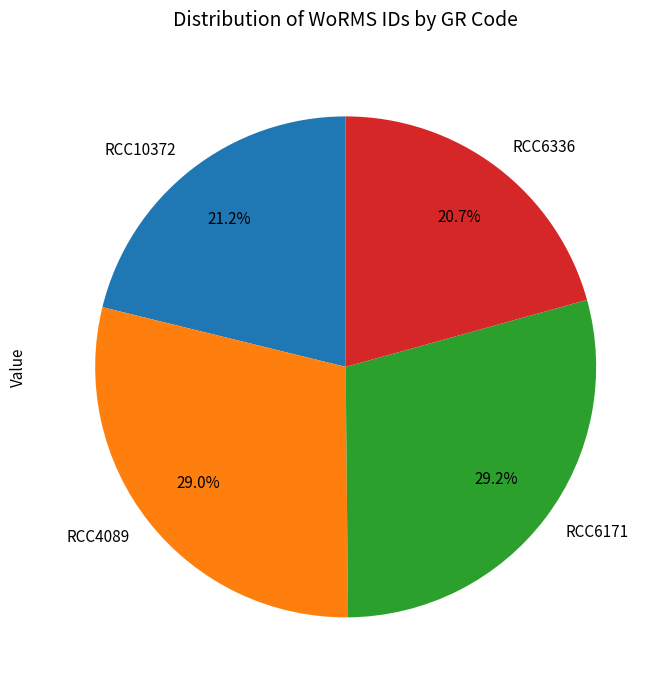

Between RCC10372 and RCC4089, which is larger?

RCC4089